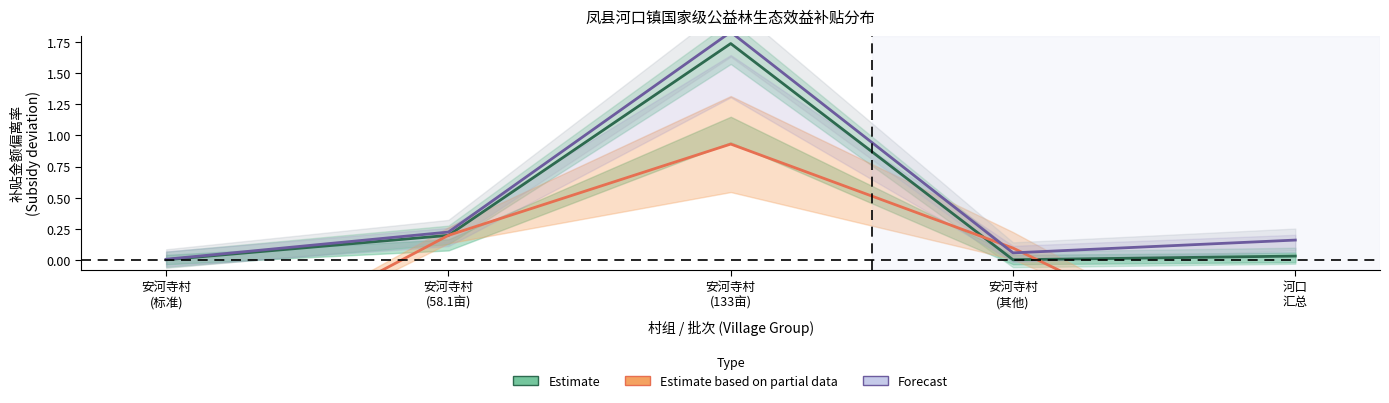

At which category is the sum across all series the highest?

安河寺村
(133亩)